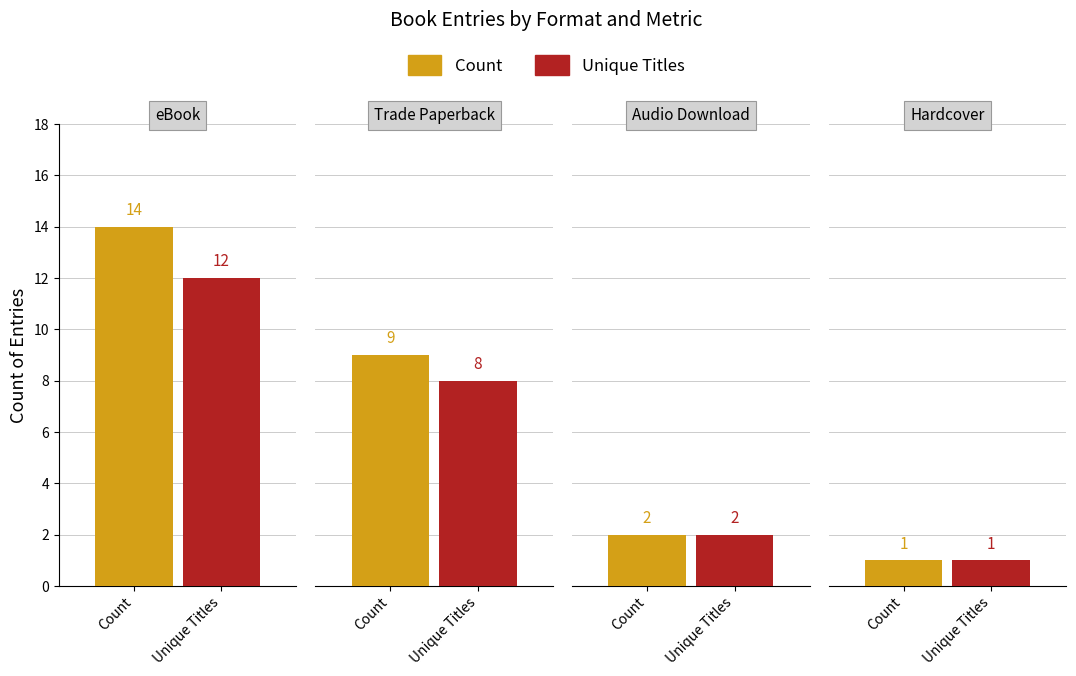

What is the lowest value of the Count series?

1